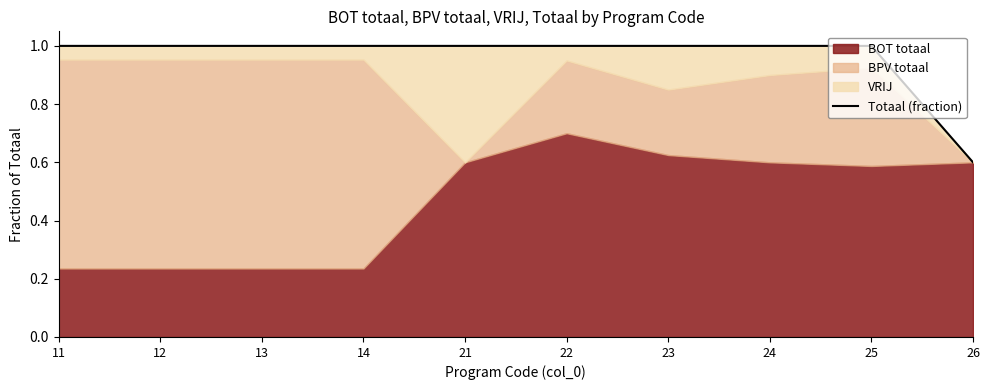

Reading left to right, extract all data points from this chart.

1.0	1.0	1.0	1.0	1.0	1.0	1.0	1.0	1.0	0.6